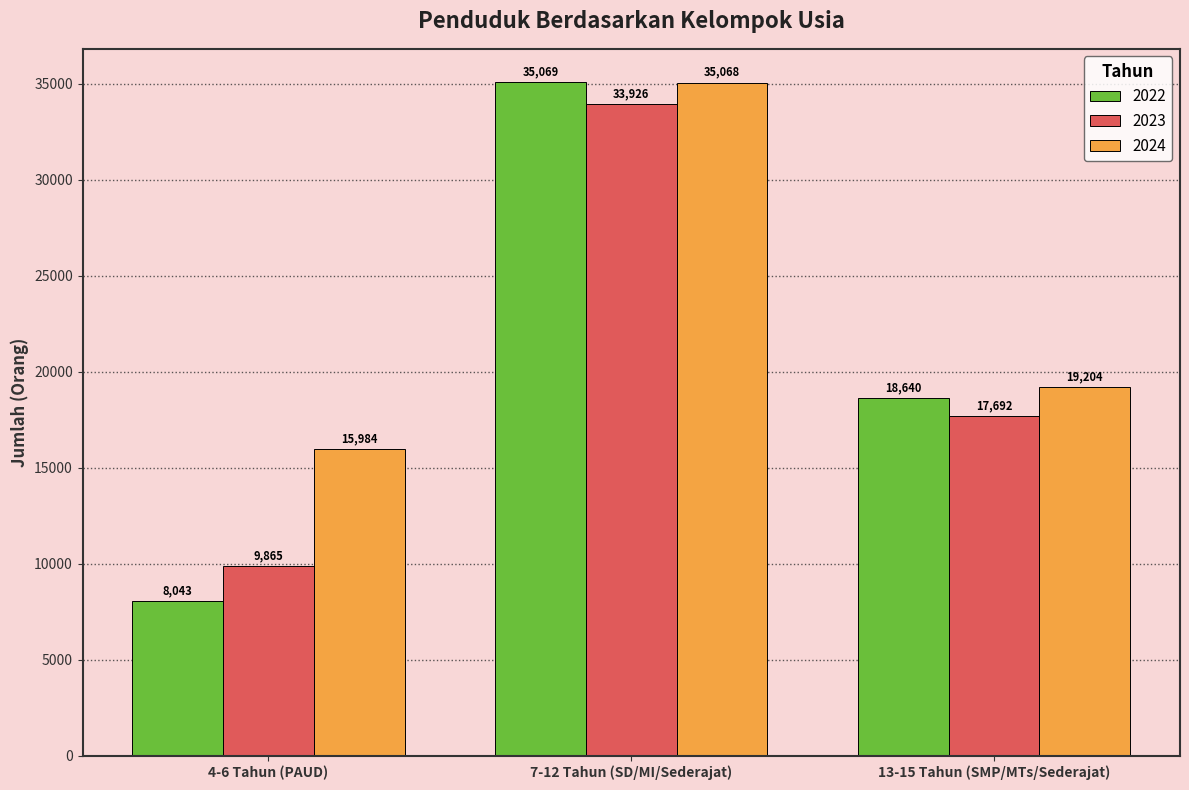

At 13-15 Tahun (SMP/MTs/Sederajat), list the series in order from smallest to largest.

2023, 2022, 2024